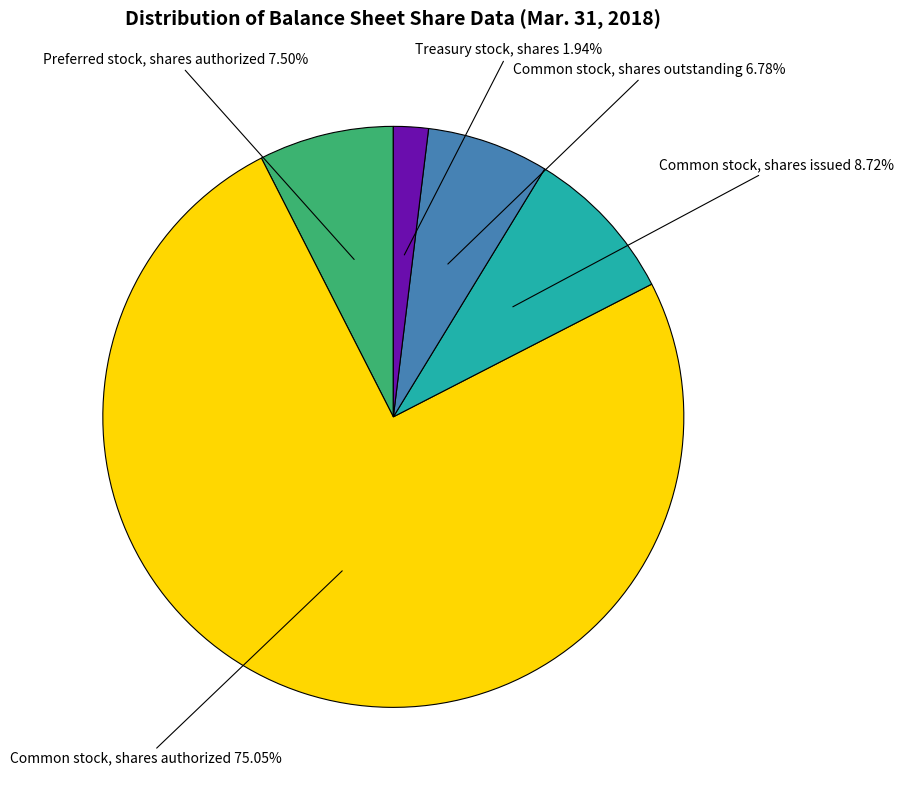

Is it true that Common stock, shares authorized is 75% of the pie?

True